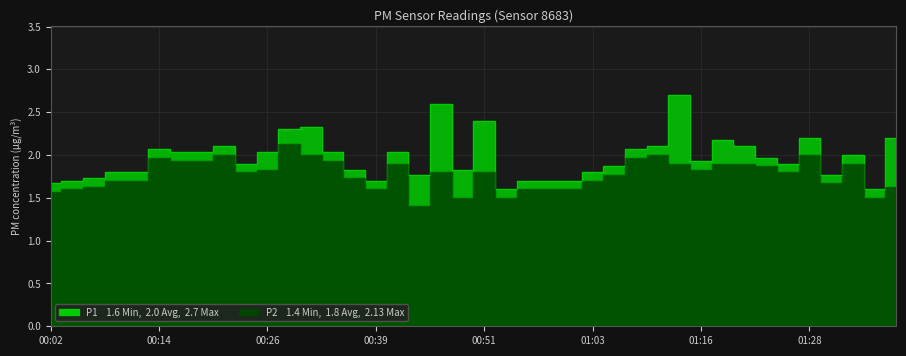

How many lines are shown in the chart?

2